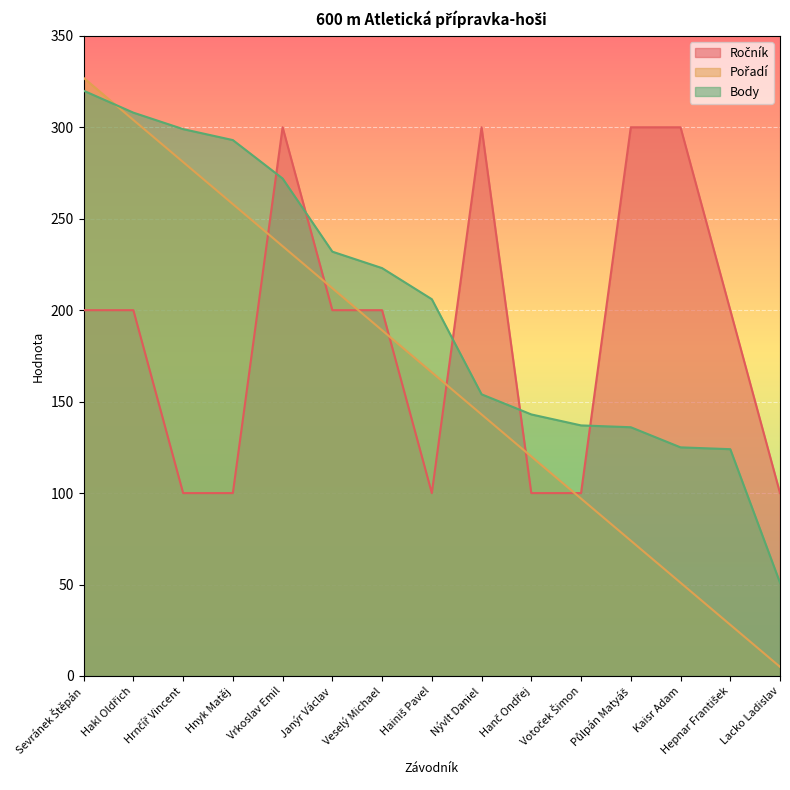

At Hrnčíř Vincent, list the series in order from largest to smallest.

Body, Pořadí, Ročník